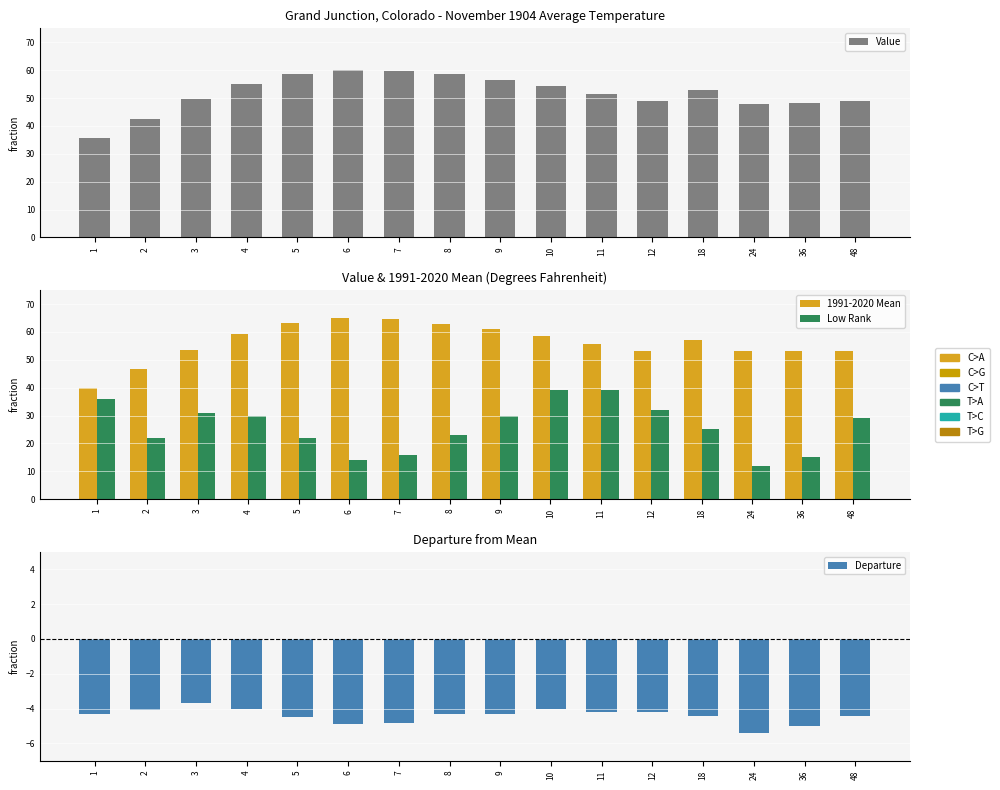

Which series has the largest total across all categories?

1991-2020 Mean